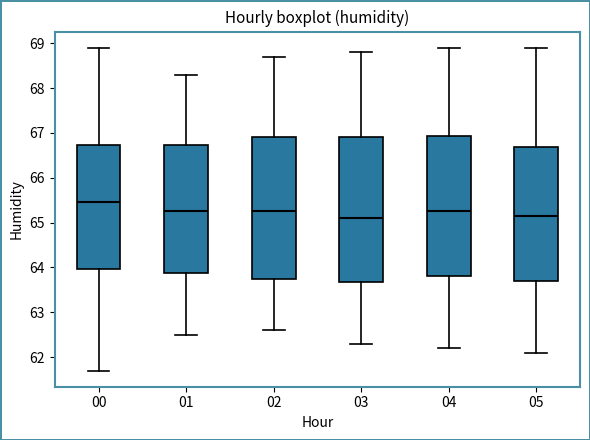

Where is the lower edge of the box at x = 05 on the y-axis? The values are not printed on the chart, so give them approximately, as read against the axis.

63.7